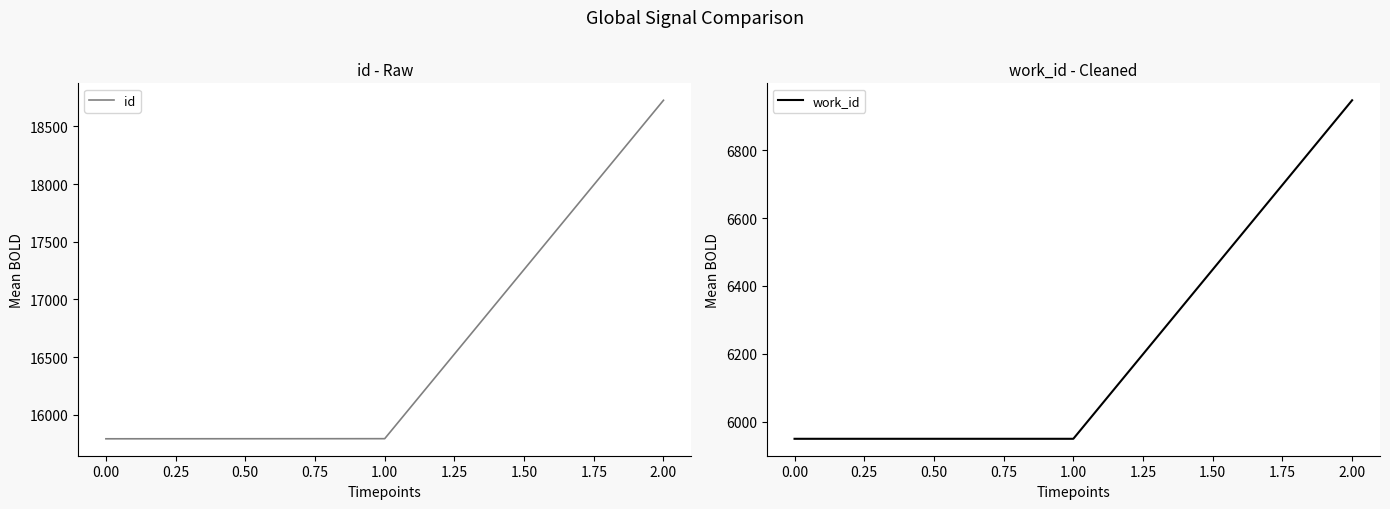

How many data points does each series have?

3